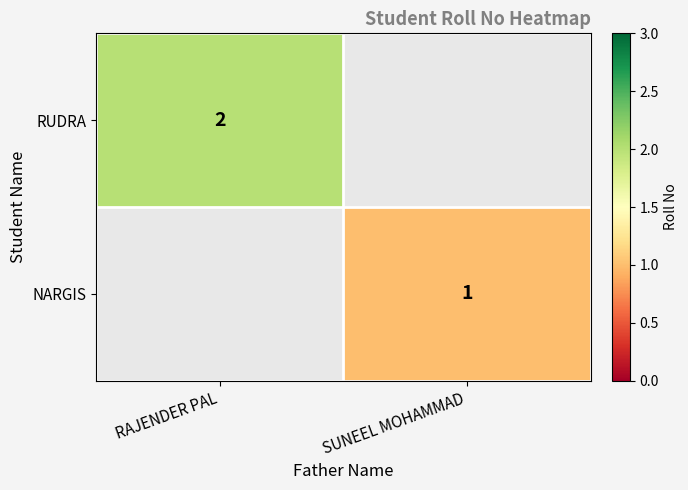

What is the smallest value displayed?

1.0